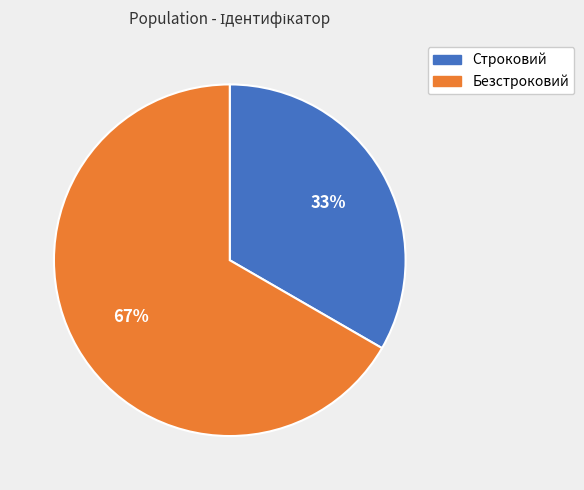

Is it true that Строковий is 23% of the pie?

False